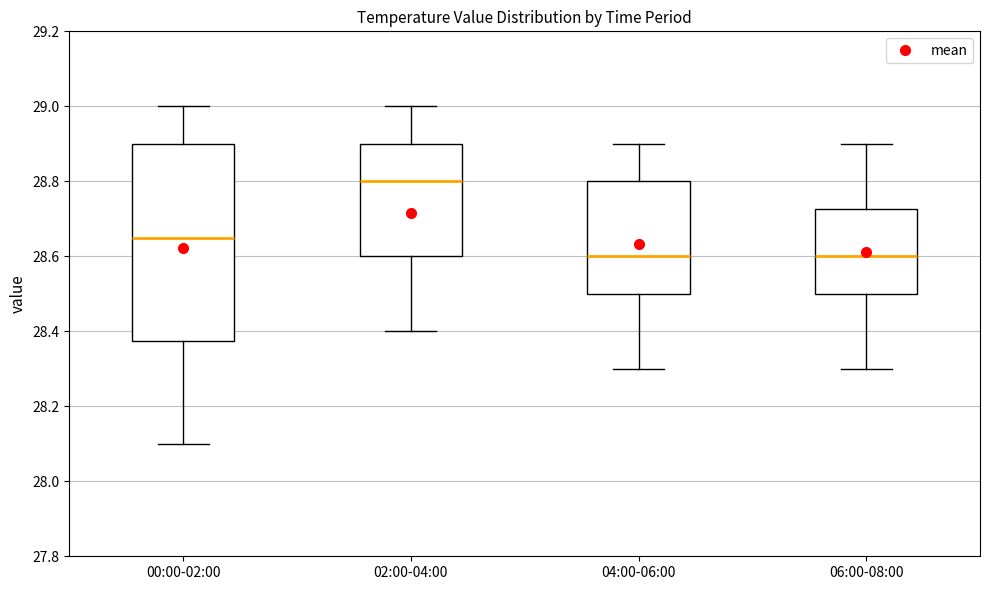

Reading left to right, transcribe this box plot: for each box, give where its median line is, the range the box spans, and where its two whiskers end, as read against the y-axis. The values are not printed on the chart, so give them approximately, as read against the axis.

00:00-02:00: median 28.66, box 28.38 to 28.90, whiskers 28.10 to 29.00
02:00-04:00: median 28.80, box 28.60 to 28.90, whiskers 28.40 to 29.00
04:00-06:00: median 28.60, box 28.50 to 28.80, whiskers 28.30 to 28.90
06:00-08:00: median 28.60, box 28.50 to 28.72, whiskers 28.30 to 28.90